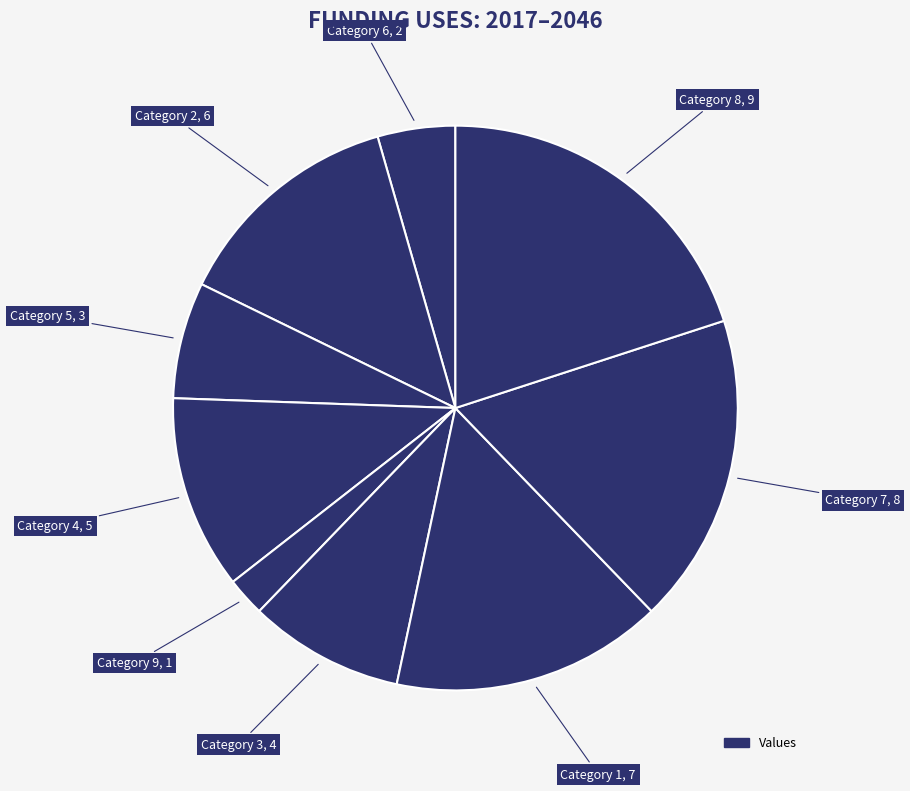

Rank the categories by value from lowest to highest.

9, 6, 5, 3, 4, 2, 1, 7, 8